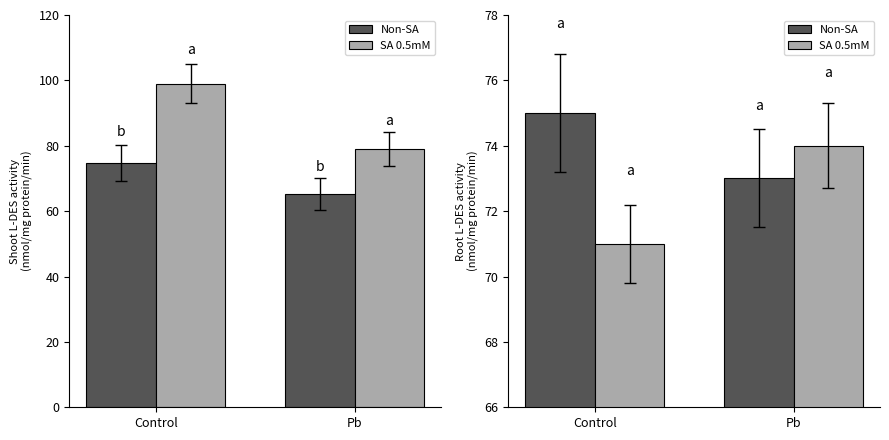

The value of SA 0.5mM at Control is 124. True or false?

False